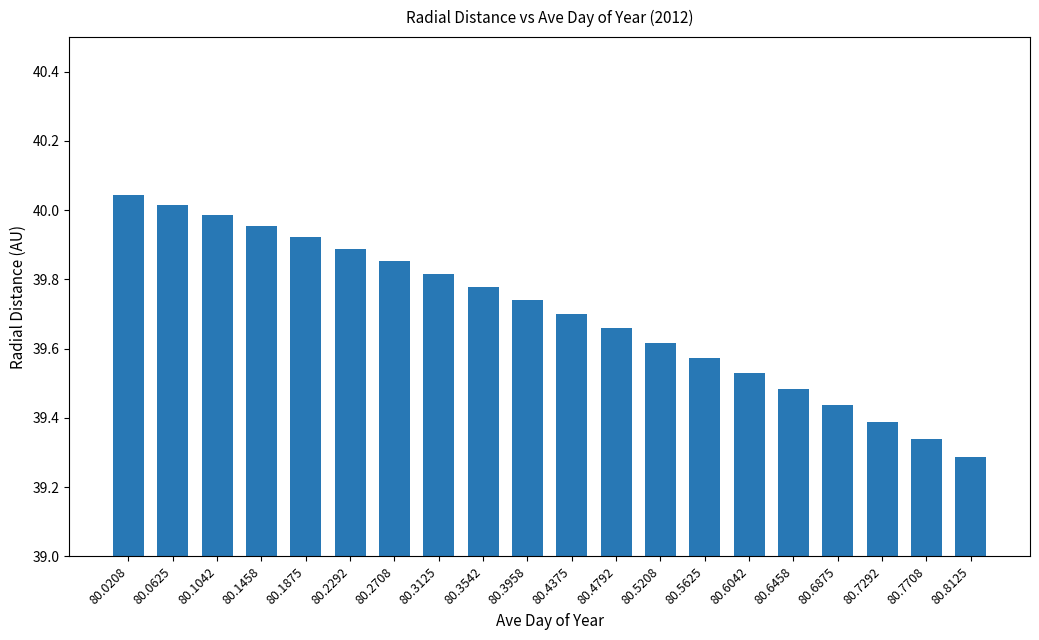

Between 80.8125 and 80.7708, which is larger?

80.7708